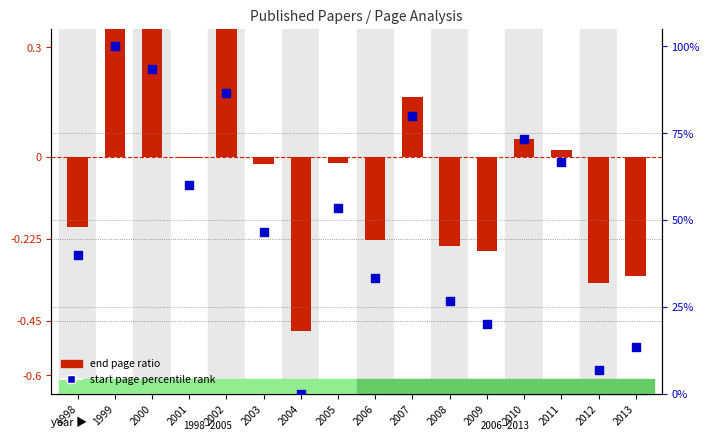

Which series contains the highest Y value?

start page percentile rank